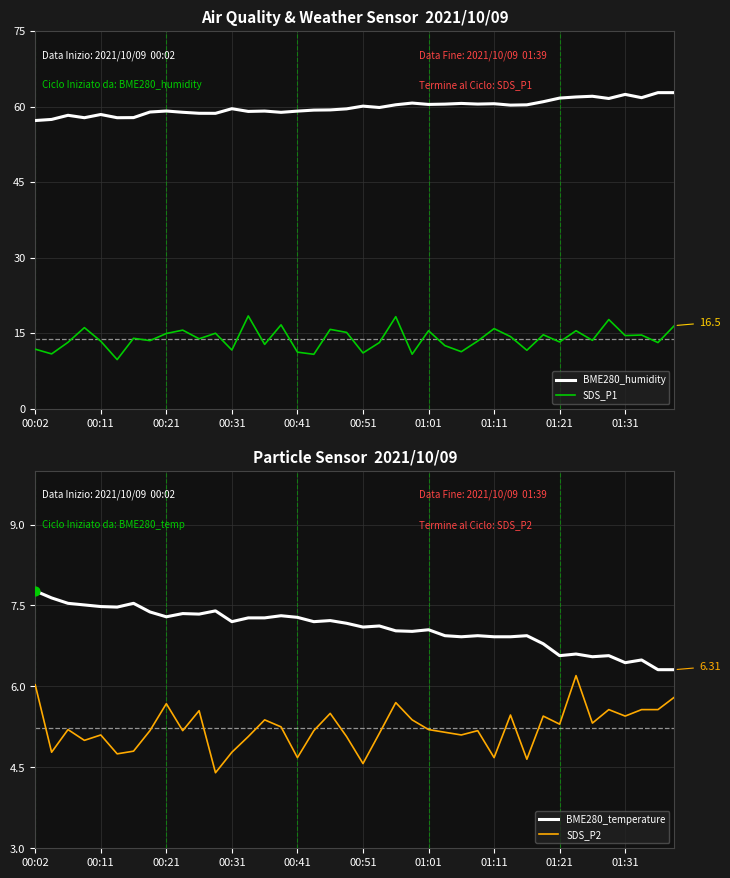

Which series has the largest total across all categories?

BME280_humidity